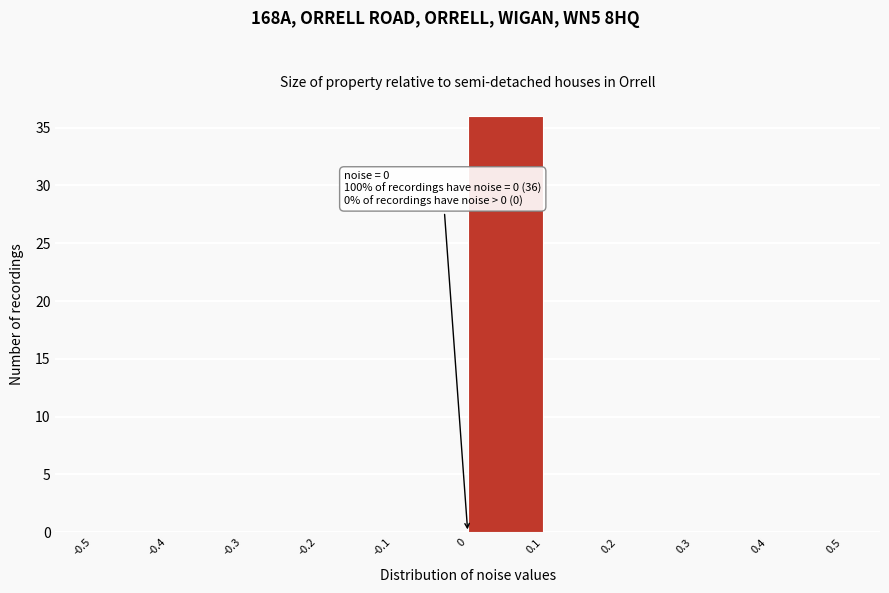

Which range on the x-axis has the tallest bar?

0 to 0.1